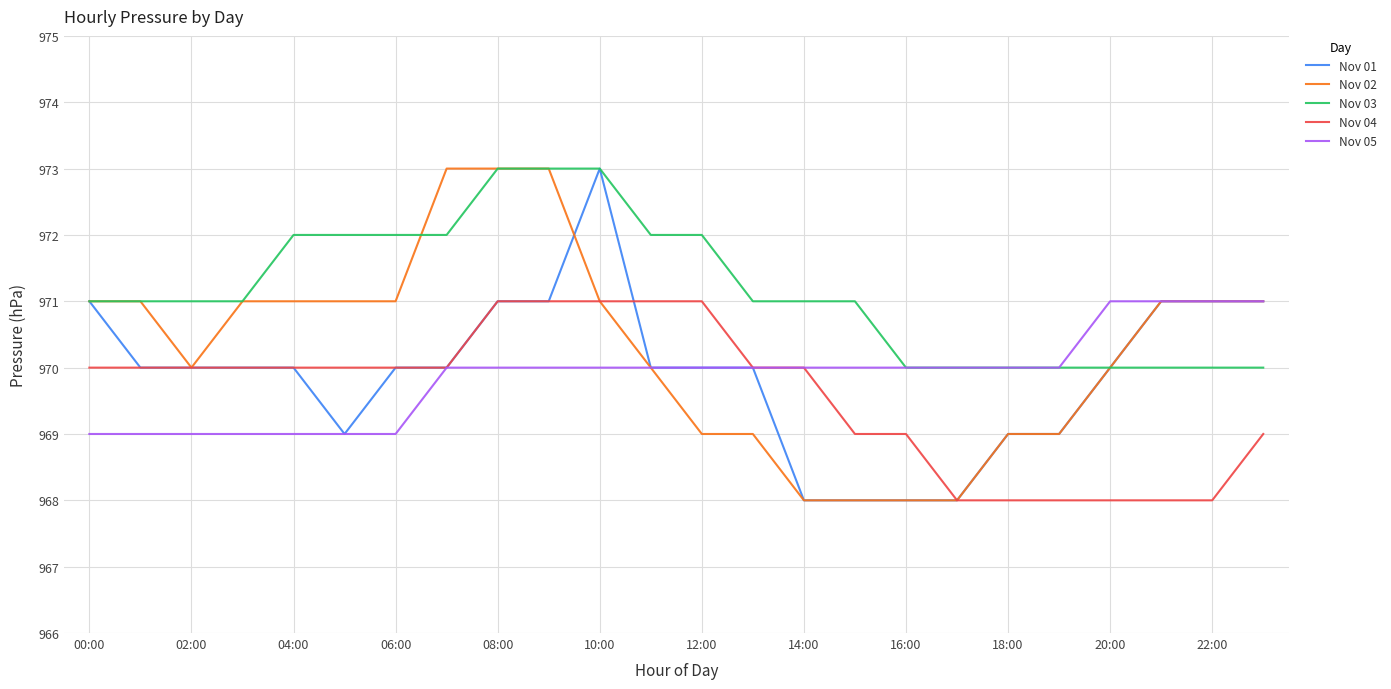

True or false: Nov 04 and Nov 03 intersect in this chart.

False